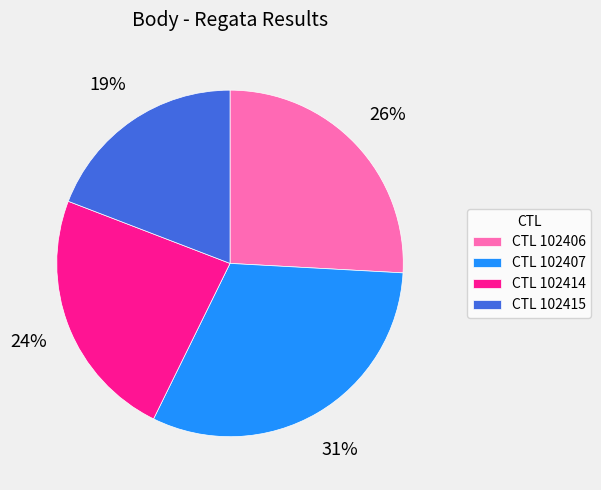

To the nearest percent, what is the average slice percentage?

25%